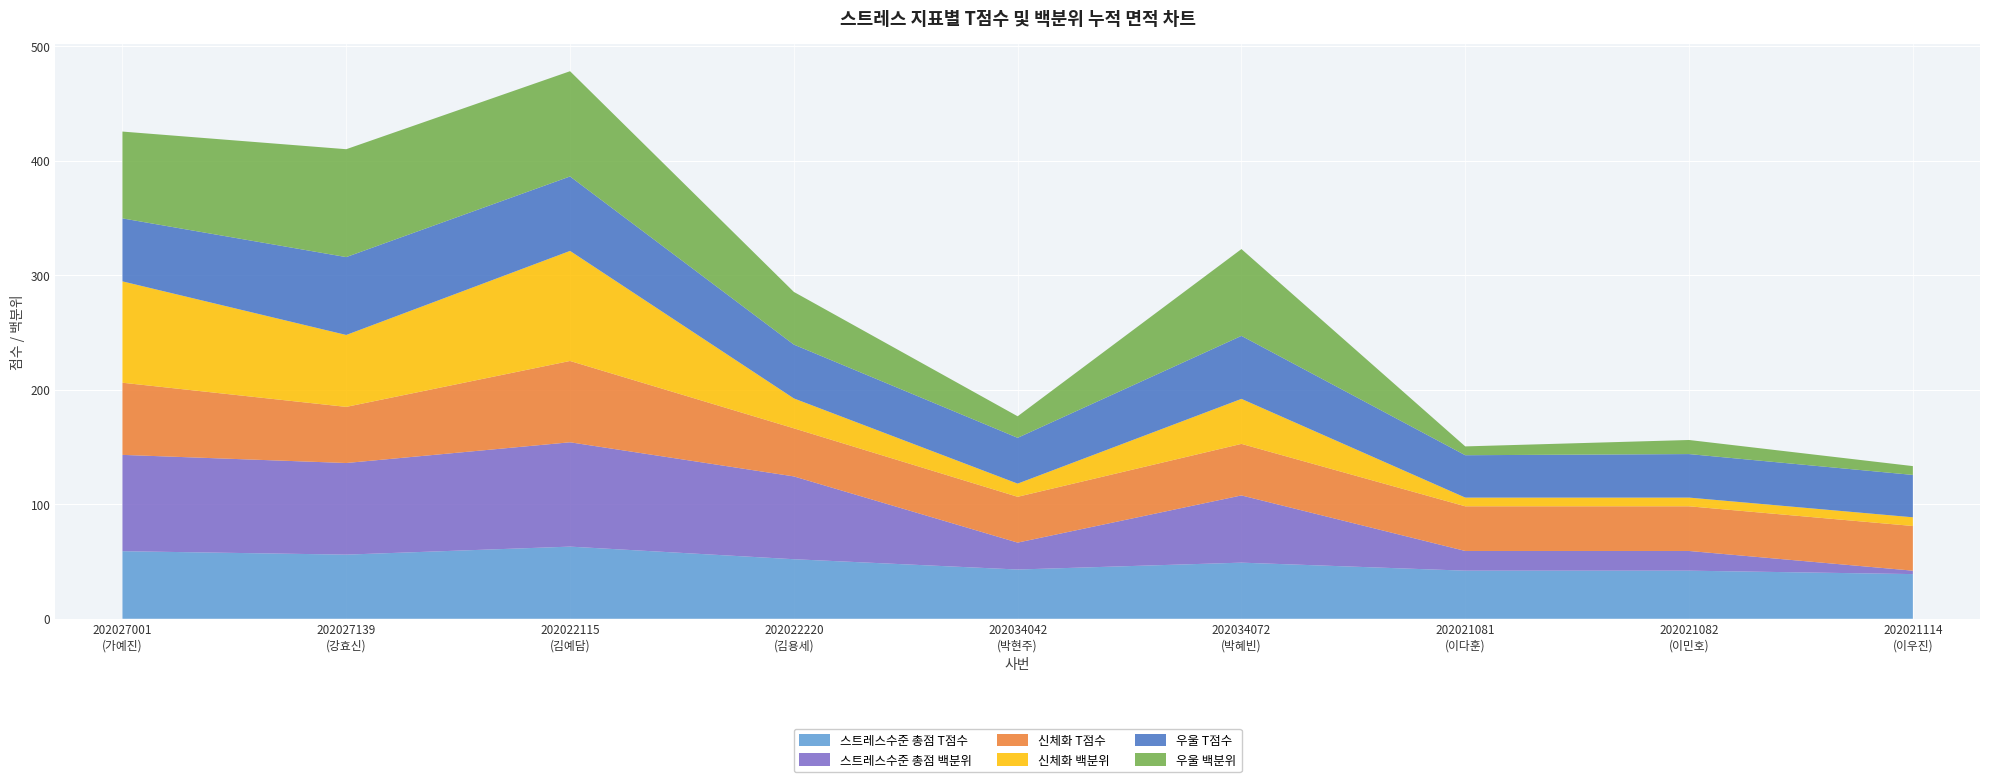

Reading right to left, transcribe all the data shown in this chart.

스트레스수준 총점 T점수: 202021114=39.0	202021082=42.0	202021081=42.0	202034072=49.0	202034042=43.0	202022220=52.0	202022115=63.0	202027139=56.0	202027001=59.0
스트레스수준 총점 백분위: 202021114=3.0	202021082=17.2	202021081=17.2	202034072=58.7	202034042=23.5	202022220=72.3	202022115=91.1	202027139=80.0	202027001=84.1
신체화 T점수: 202021114=39.0	202021082=39.0	202021081=39.0	202034072=45.0	202034042=40.0	202022220=42.0	202022115=71.0	202027139=49.0	202027001=63.0
신체화 백분위: 202021114=7.6	202021082=7.6	202021081=7.6	202034072=39.3	202034042=11.5	202022220=26.1	202022115=96.1	202027139=62.8	202027001=88.5
우울 T점수: 202021114=37.0	202021082=38.0	202021081=37.0	202034072=55.0	202034042=40.0	202022220=47.0	202022115=65.0	202027139=68.0	202027001=55.0
우울 백분위: 202021114=7.7	202021082=12.3	202021081=7.7	202034072=75.8	202034042=18.8	202022220=46.0	202022115=91.9	202027139=94.2	202027001=75.8